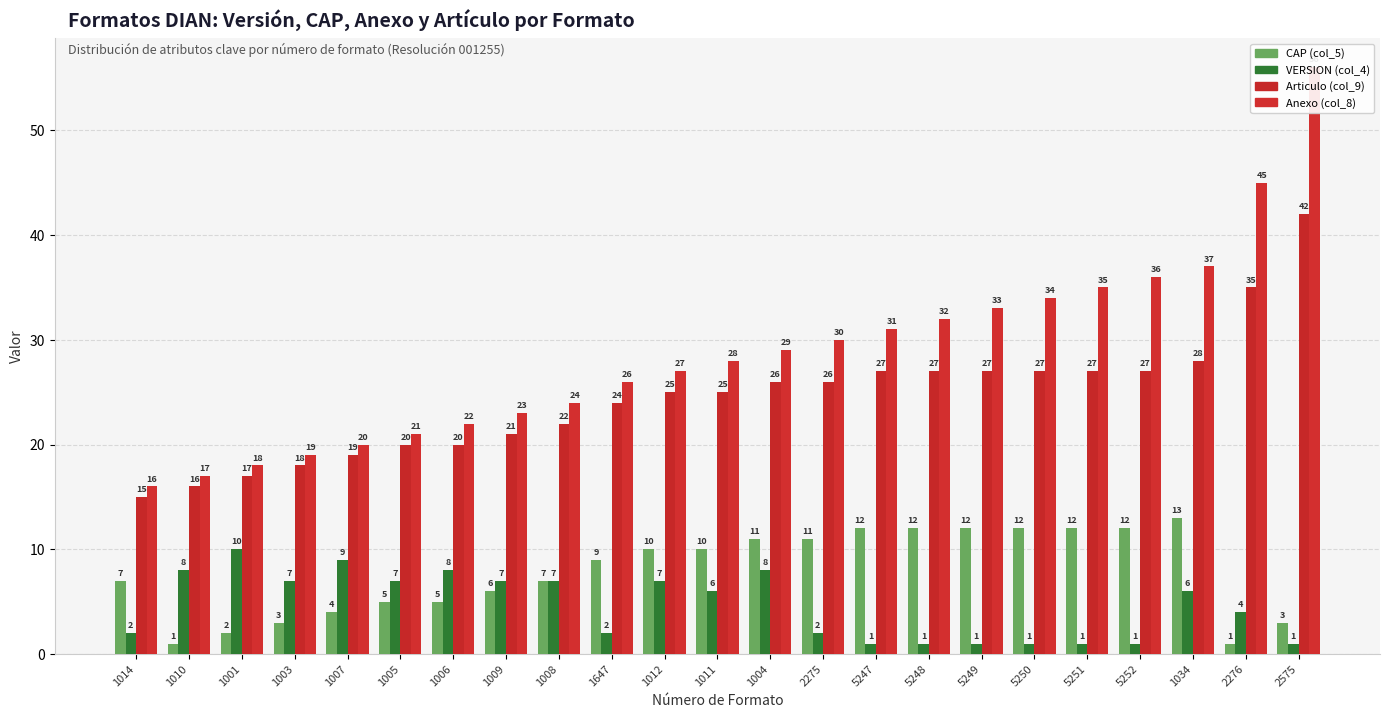

Is it true that CAP (col_5) equals 1 at 2276?

False